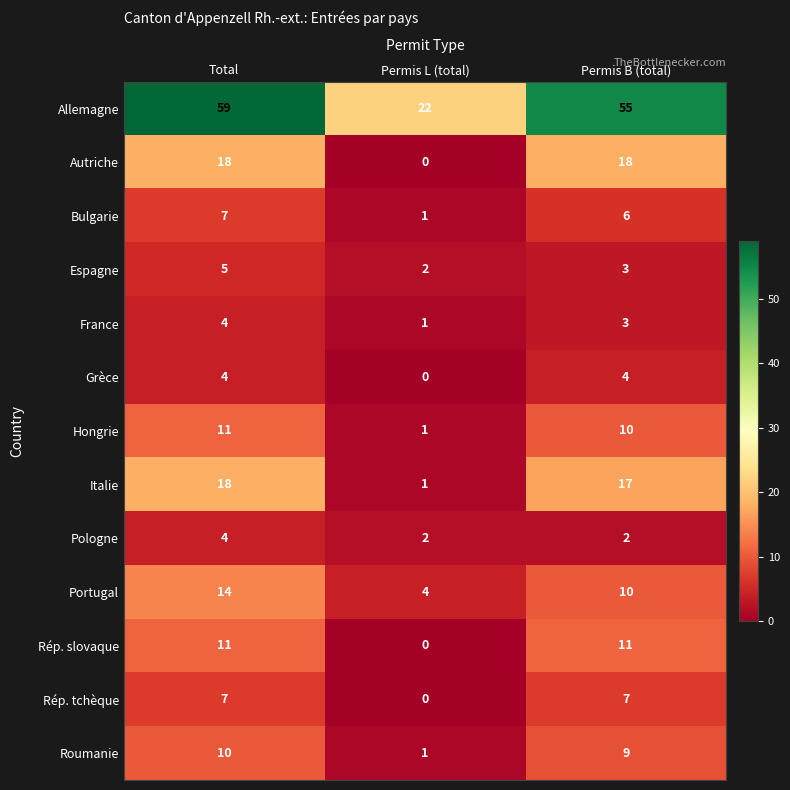

At which label does Italie first exceed 17?

Total